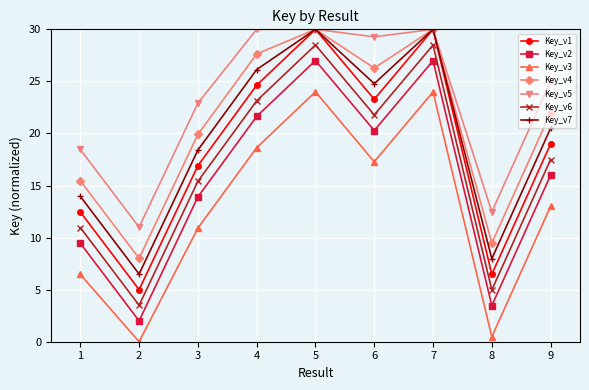

What is the greatest value displayed?

30.0